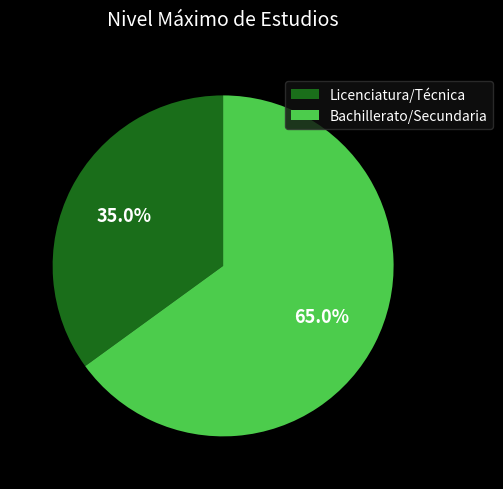

What is the largest slice in the pie chart?

Bachillerato/Secundaria